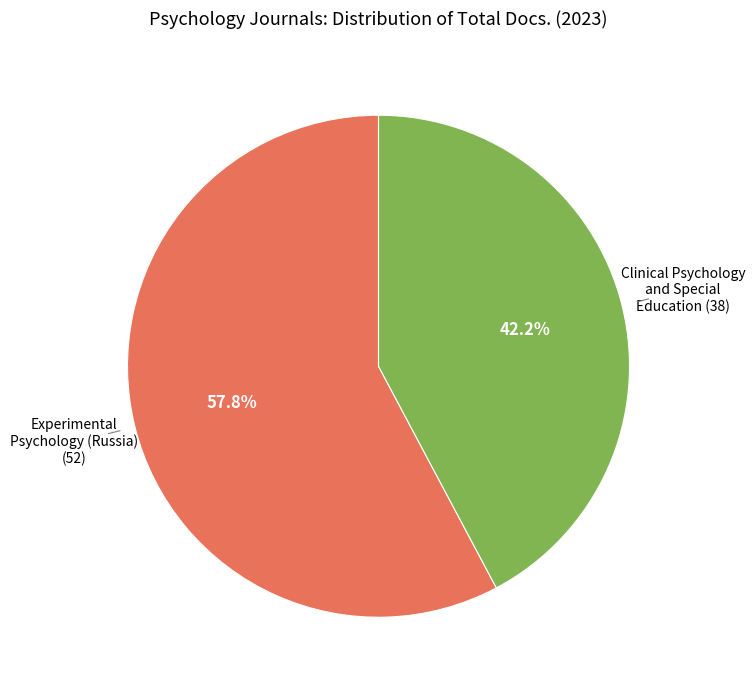

Count the number of slices in the pie.

2